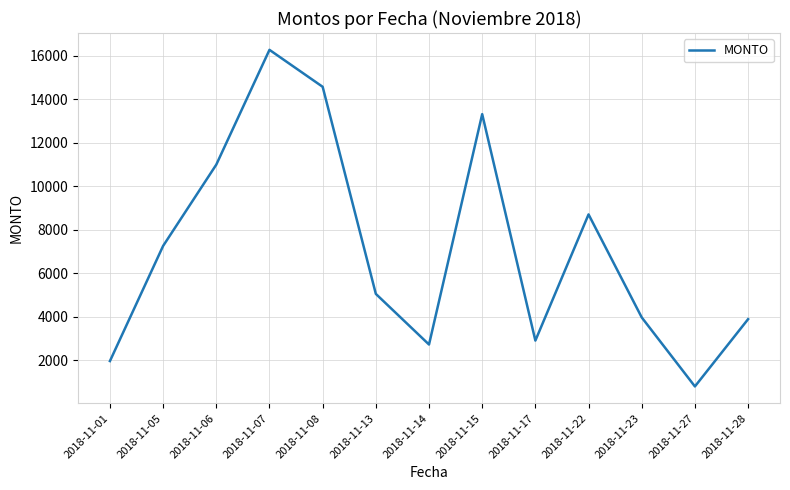

The value at 2018-11-14 is 2731.9. True or false?

True